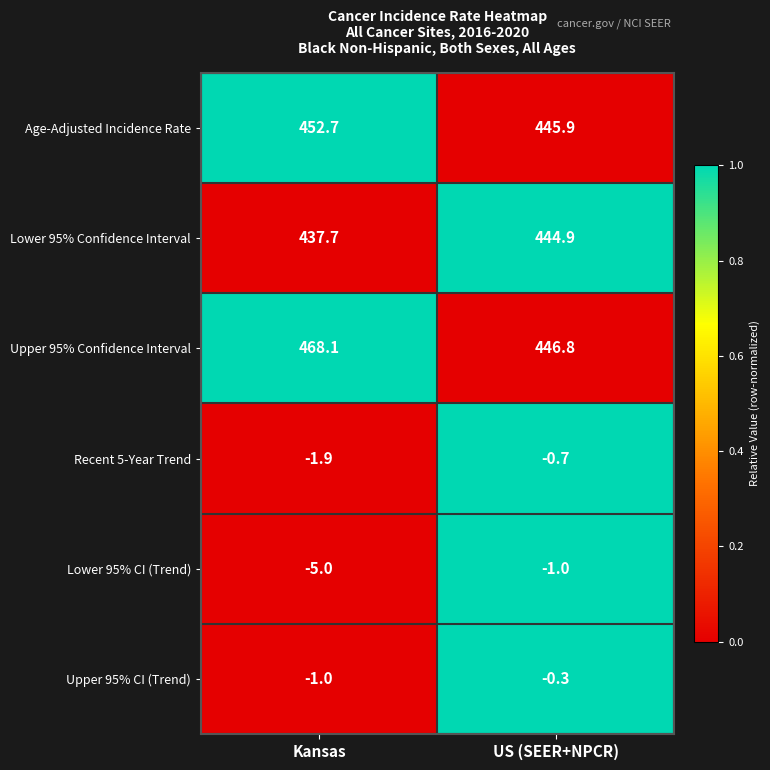

What is the difference between the highest and lowest values at Kansas?

473.1